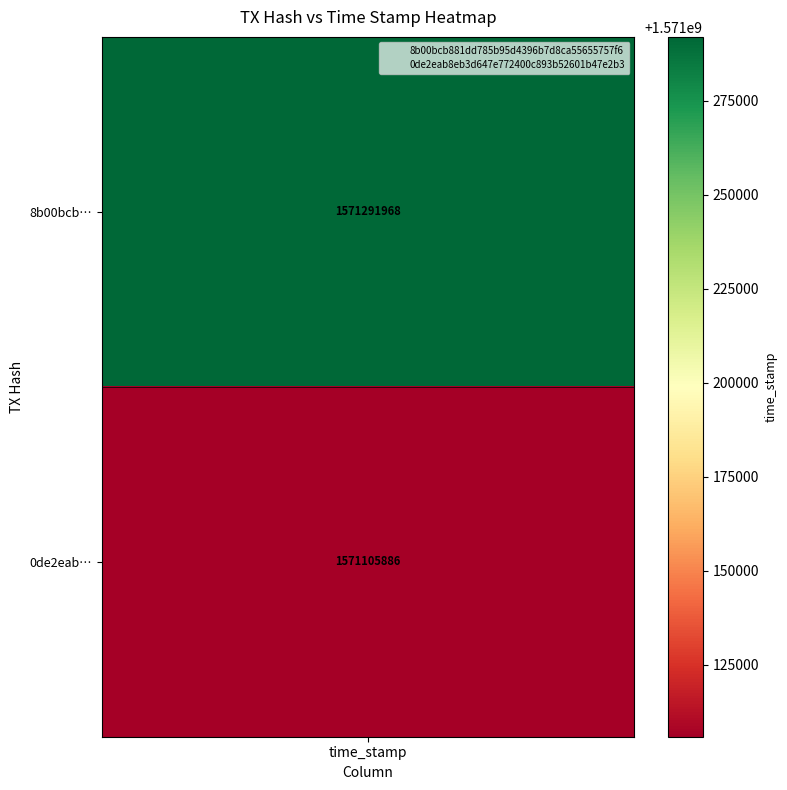

How many series are shown in this chart?

2